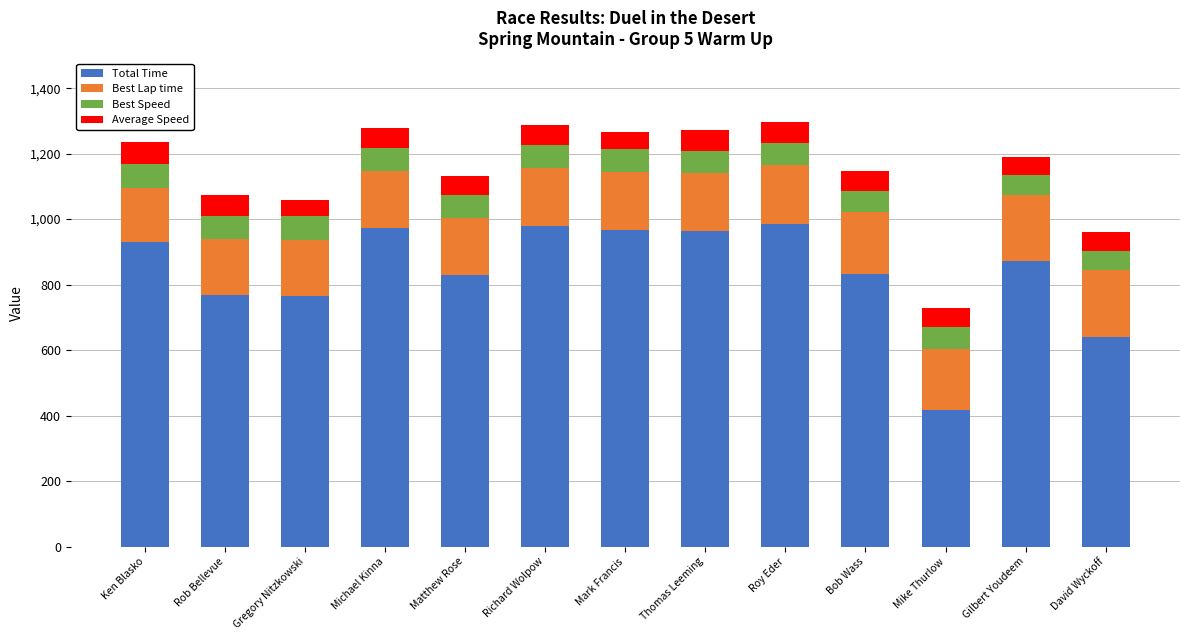

The value of Total Time at Mark Francis is 967.7. True or false?

True